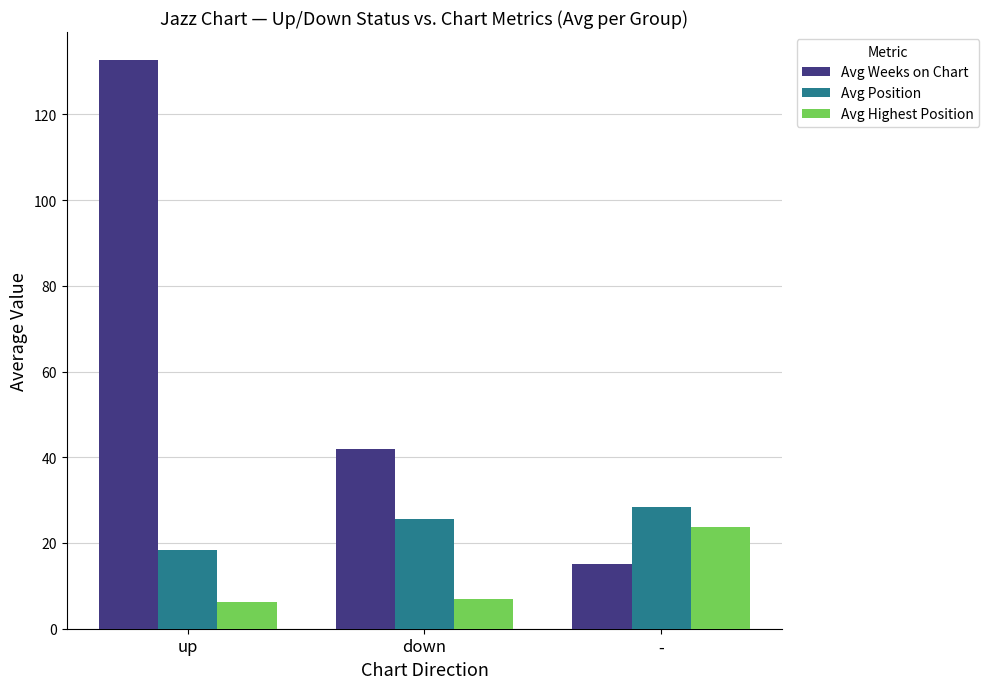

How many data points does each series have?

3